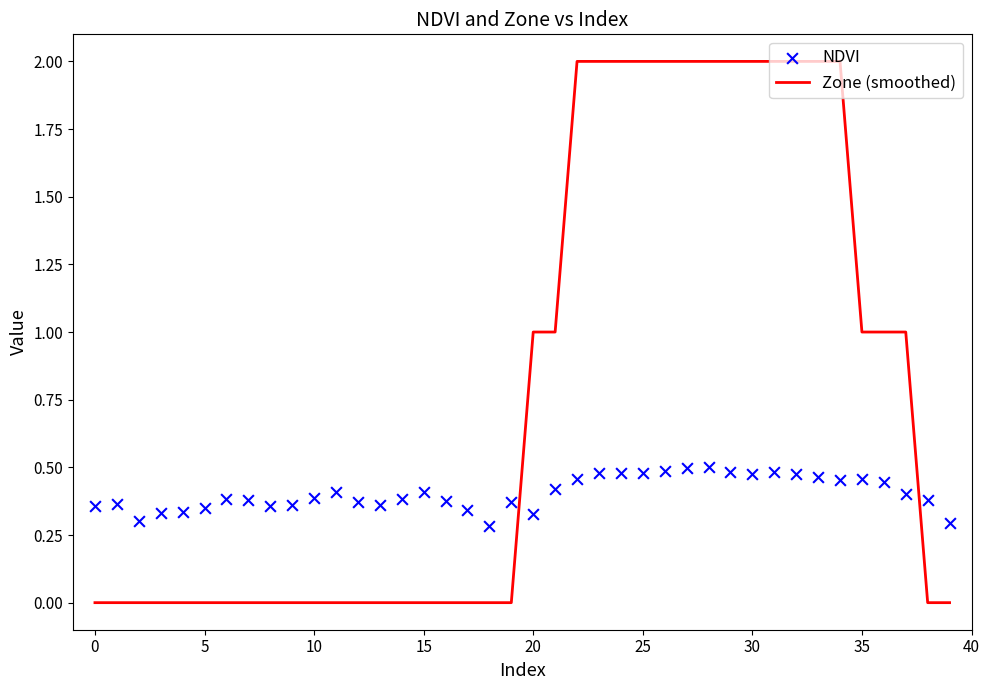

Which series has the largest total across all categories?

Zone (smoothed)